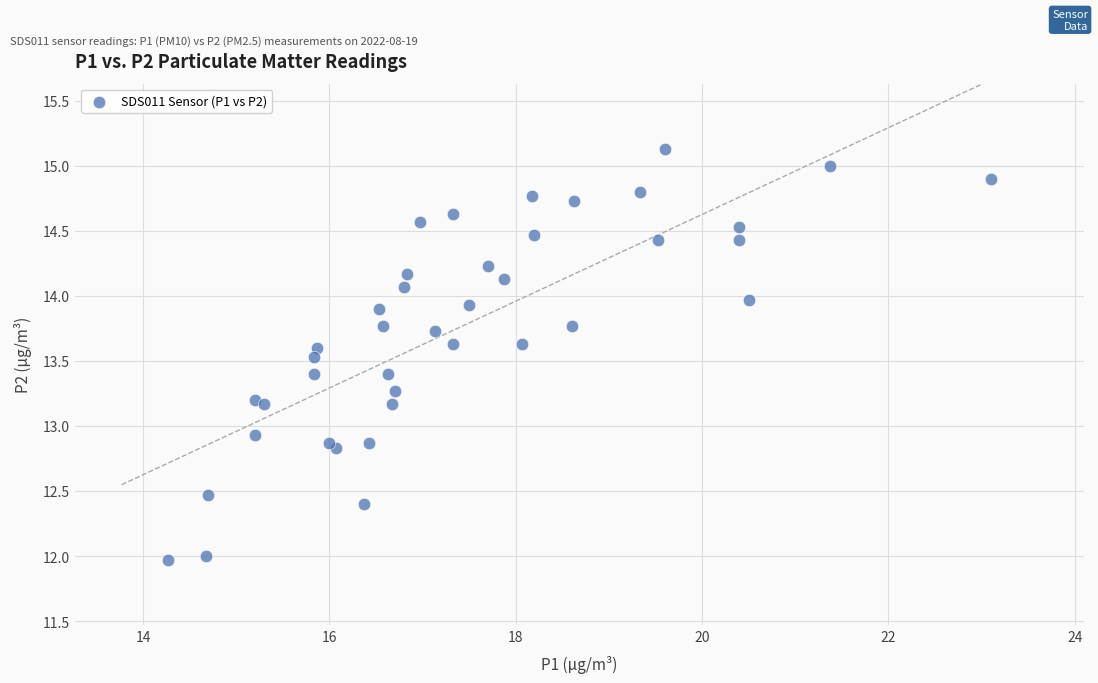

What Y value in the scatter plot is closest to 13?

12.9